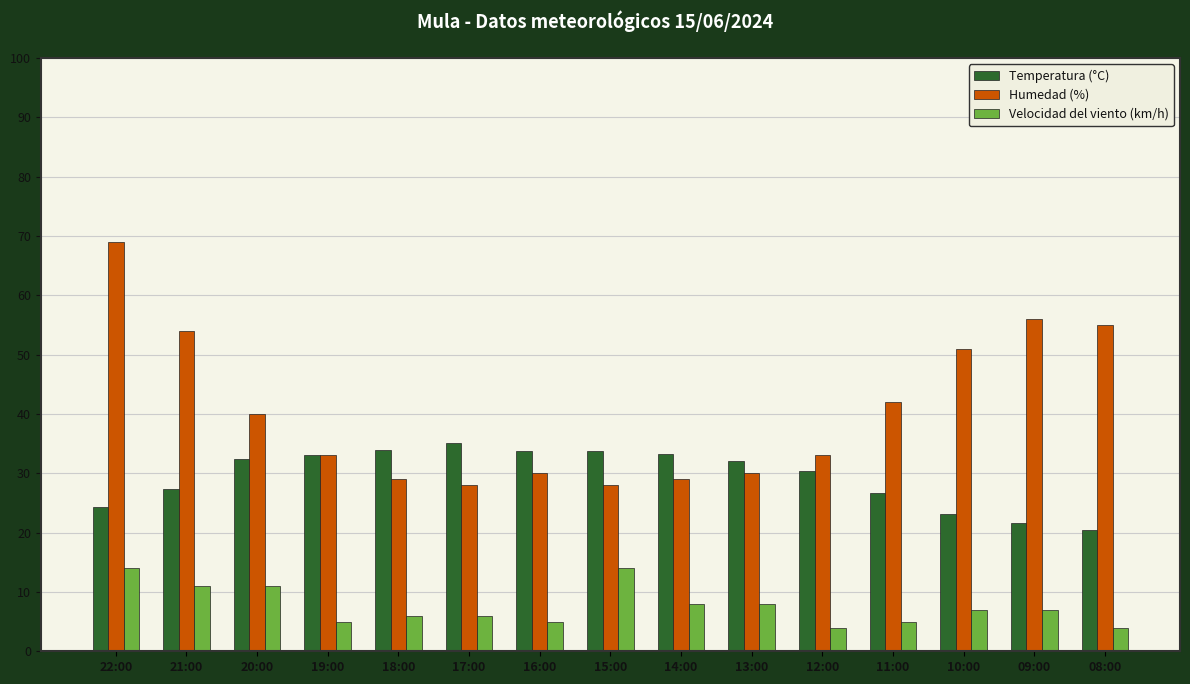

Which series has the largest range (max minus min)?

Humedad (%)